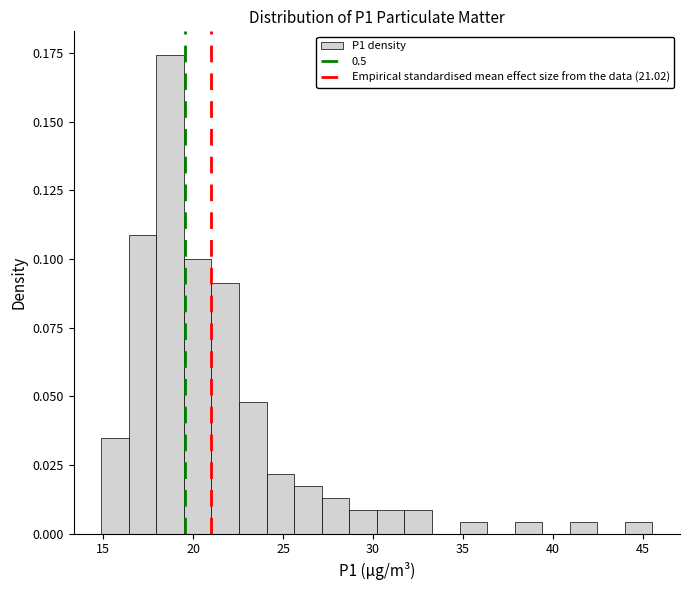

Read against the x-axis, roughly where is the centre of the tallest bar?

18.5